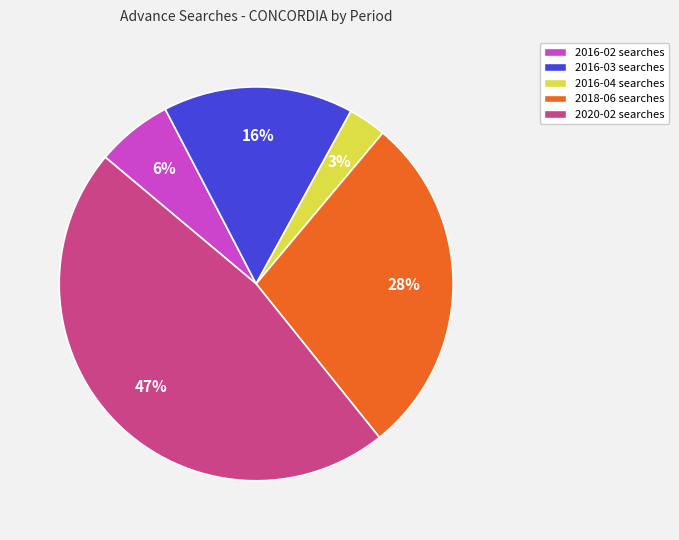

Rank the categories by value from highest to lowest.

2020-02, 2018-06, 2016-03, 2016-02, 2016-04